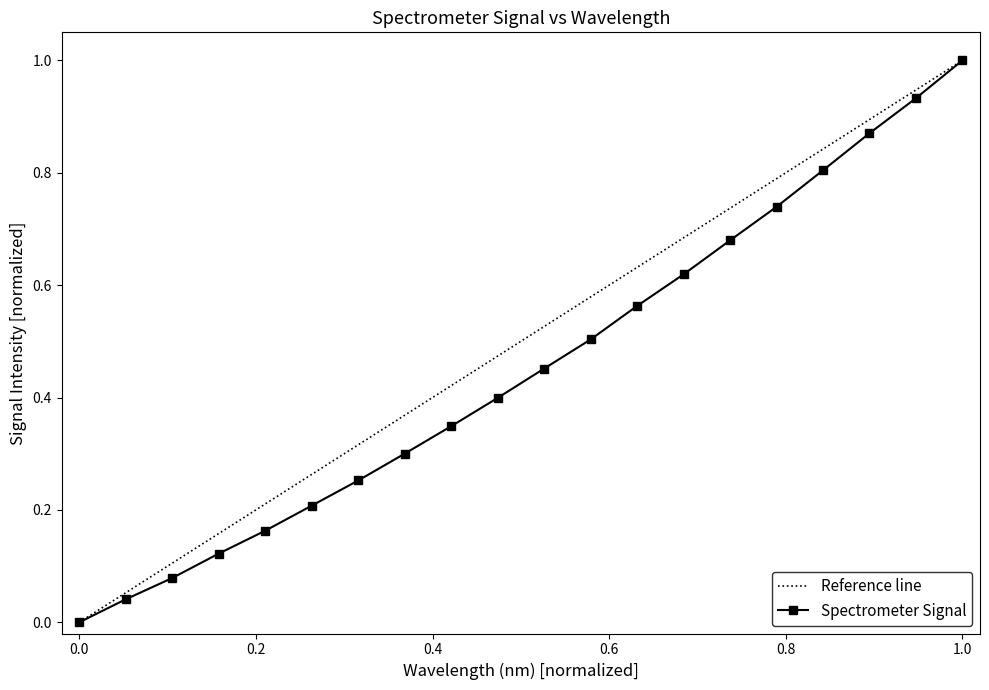

Does the chart have visible grid lines?

No